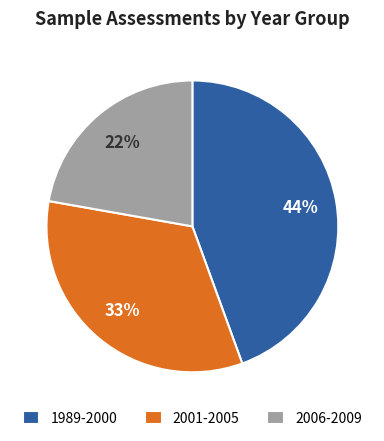

Does any single category account for the majority?

No